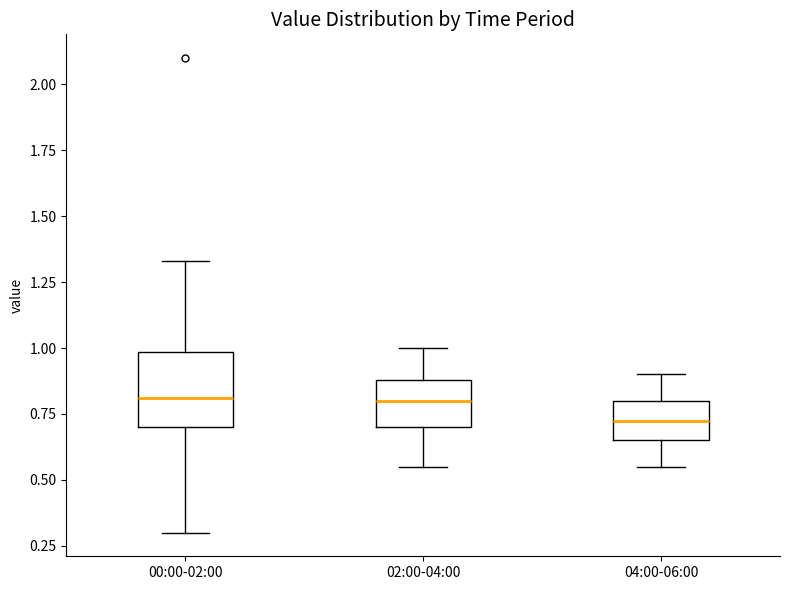

Which box is the tallest, from its lower edge to its upper edge?

00:00-02:00